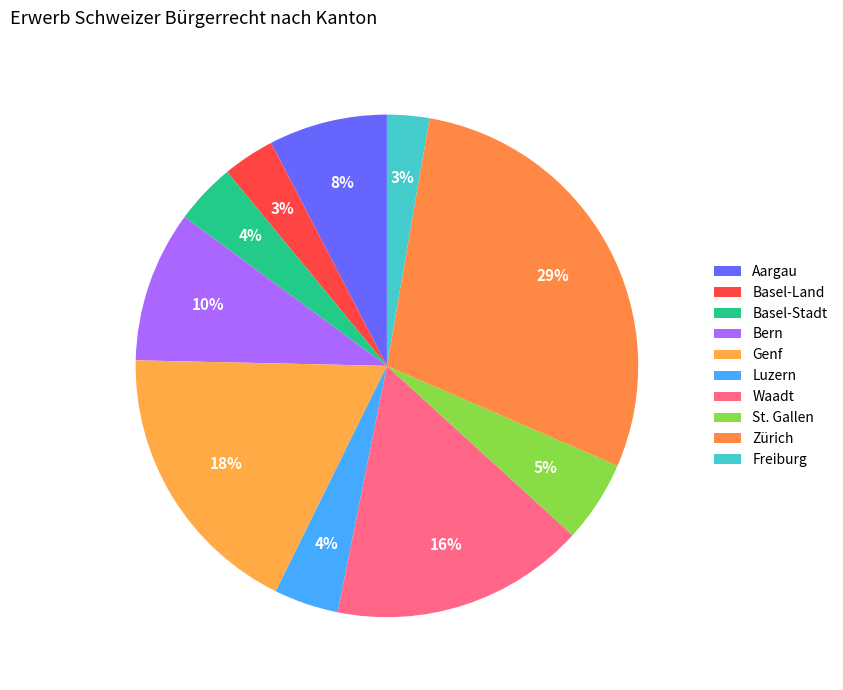

How many slices are in this pie chart?

10